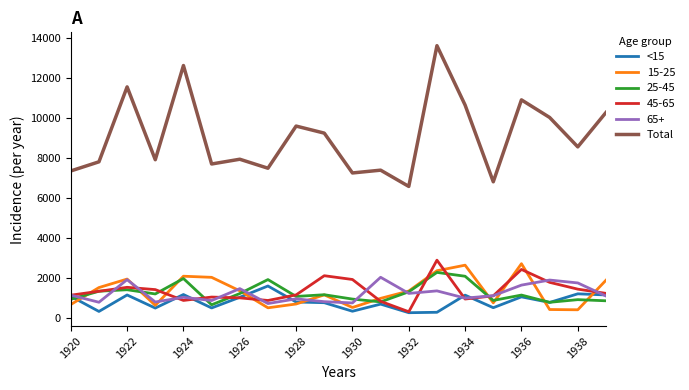

Which series has the widest spread of values?

Total